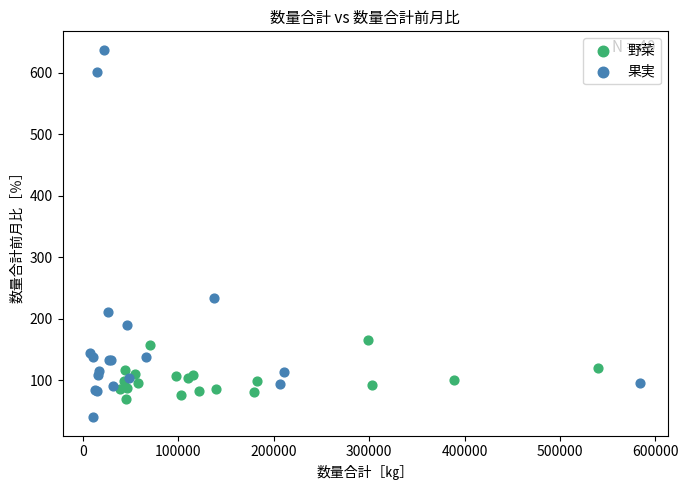

Which series contains the lowest Y value?

果実